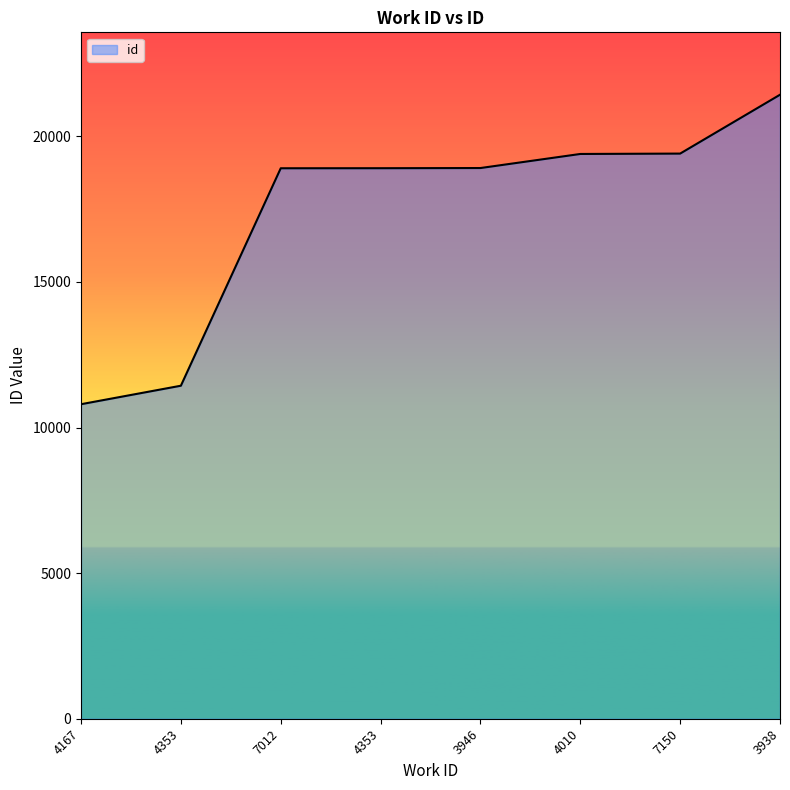

Does the chart have visible grid lines?

No